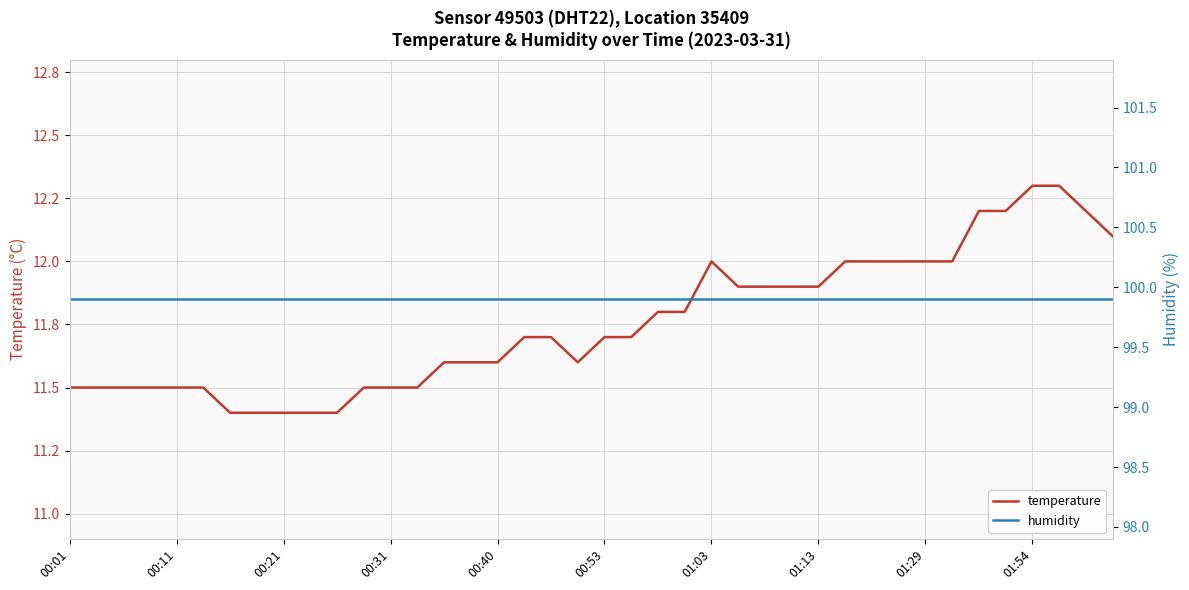

What is the approximate value of temperature at 22?

11.8